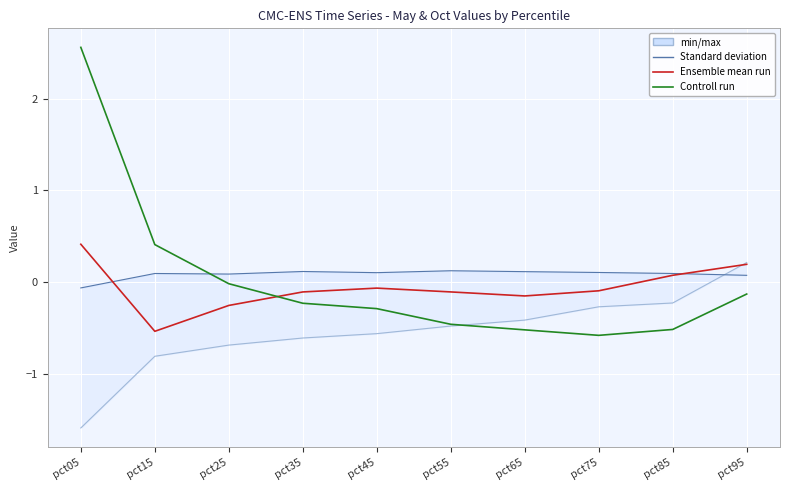

Between pct65 and pct05, which is larger?

pct05